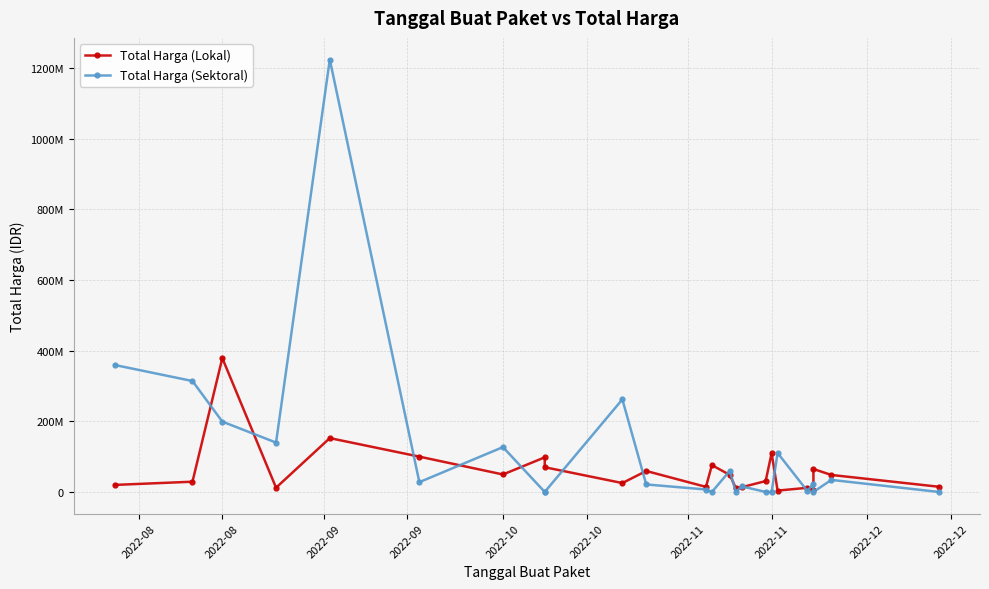

What is the difference between the maximum and minimum values in the Total Harga (Sektoral) series?

1224682000